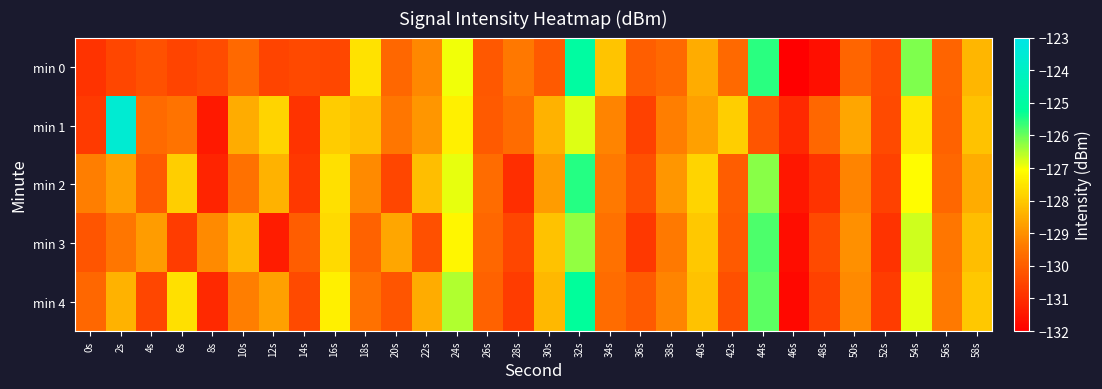

What is the difference between the highest and lowest values at 50s?

1.2